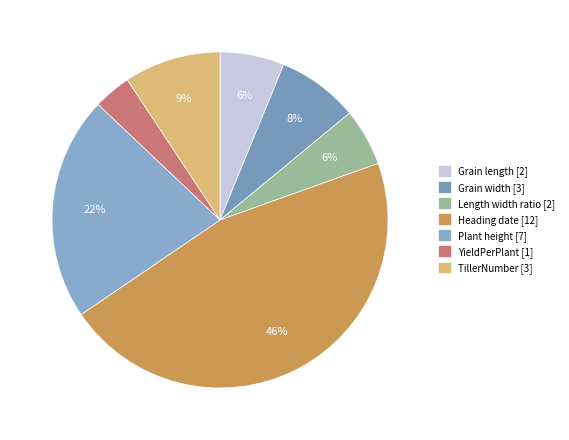

To the nearest percent, what is the difference between the Grain length and TillerNumber slice percentages?

3%